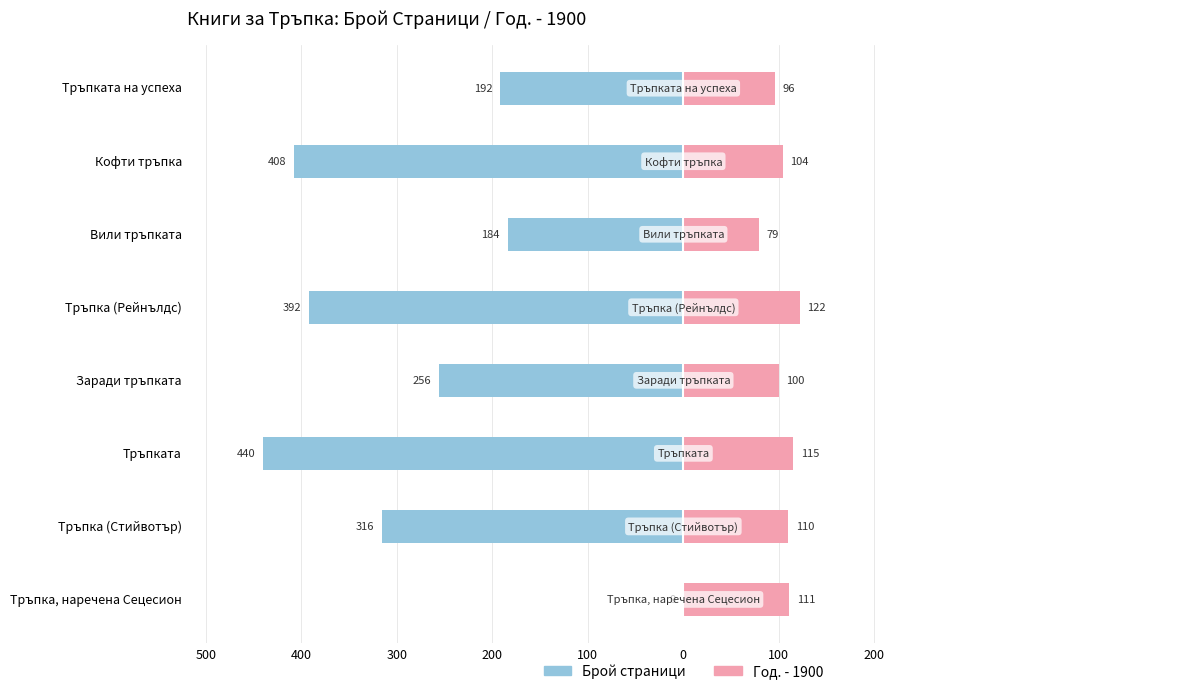

What is the label of the 2nd bar from the right?

Кофти тръпка